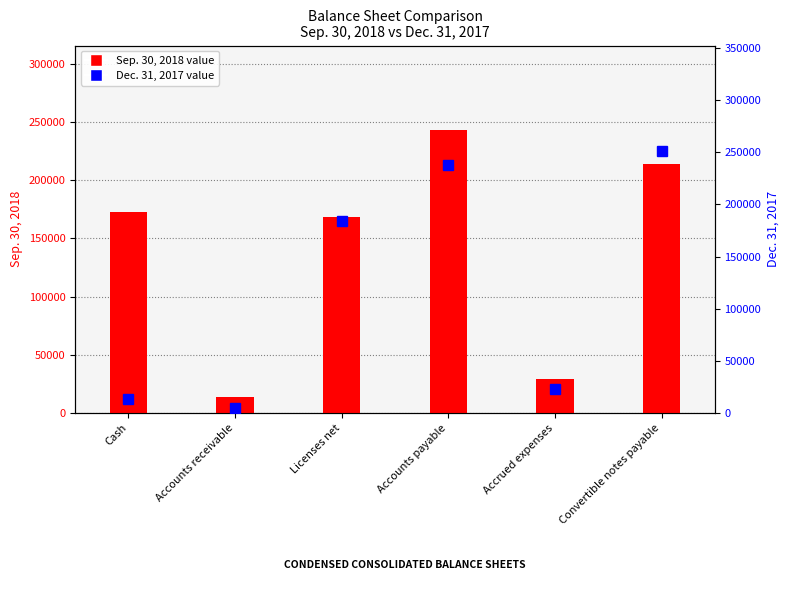

True or false: Dec. 31, 2017 has a value of 237566 at Accounts payable.

True